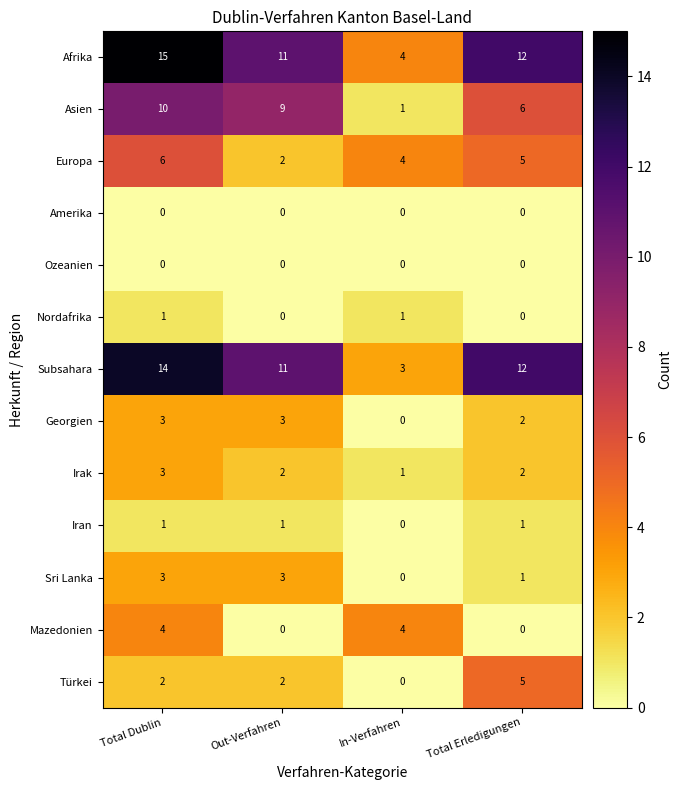

What is the spread (max minus min) of values at Total Erledigungen?

12